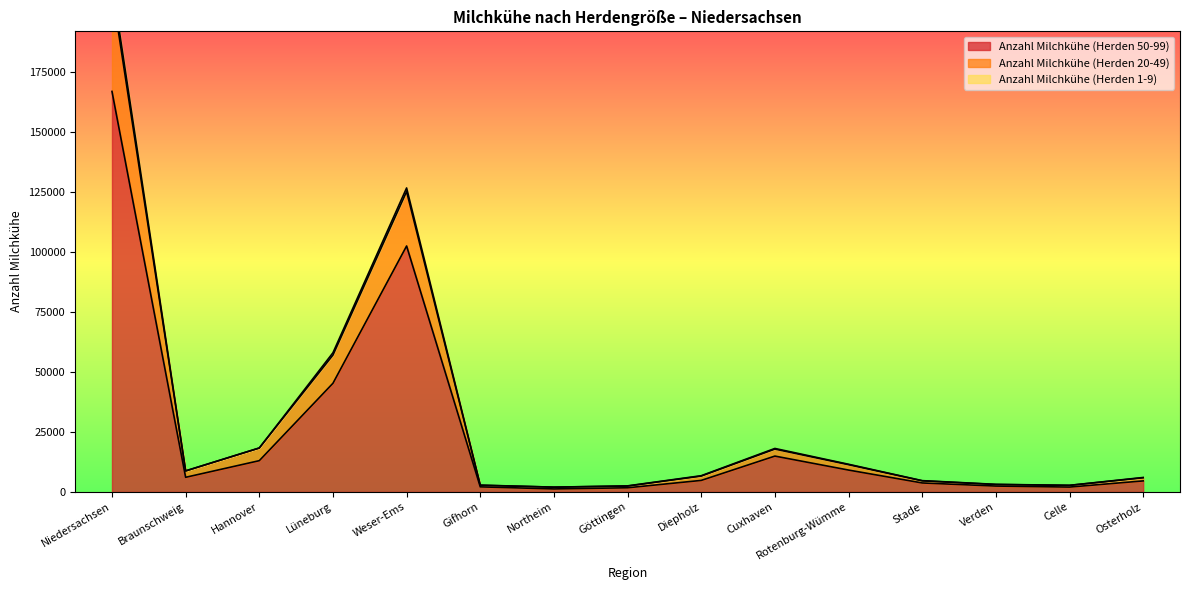

Is the value of Anzahl Milchkühe (Herden 50-99) at Osterholz greater than the value of Anzahl Milchkühe (Herden 1-9) at Celle?

Yes